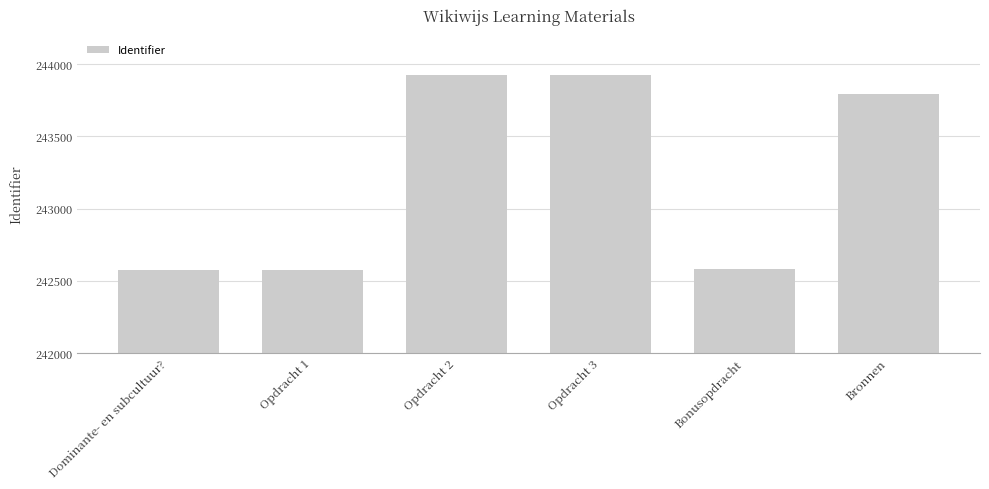

What position from the right is Bronnen?

1